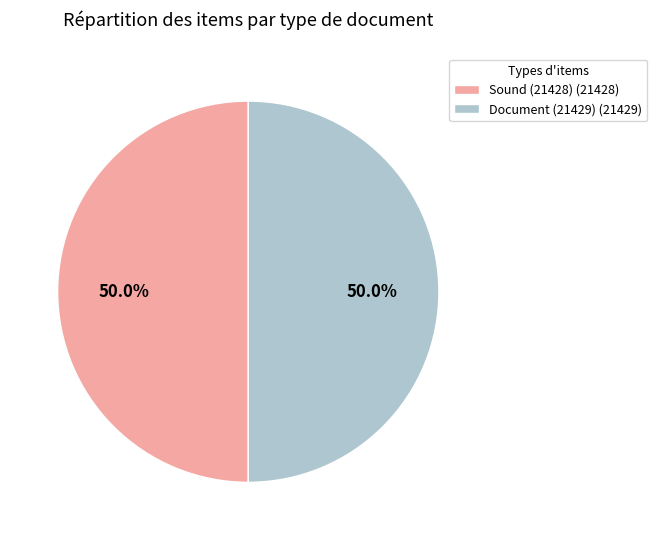

To the nearest percent, what is the combined percentage of Sound (21428) and Document (21429)?

100%